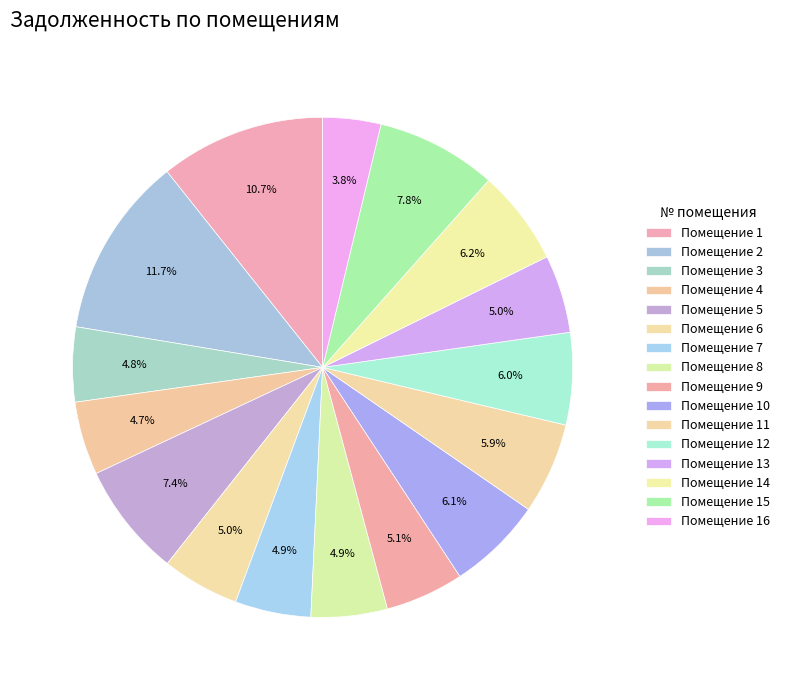

Which slice is the largest?

2